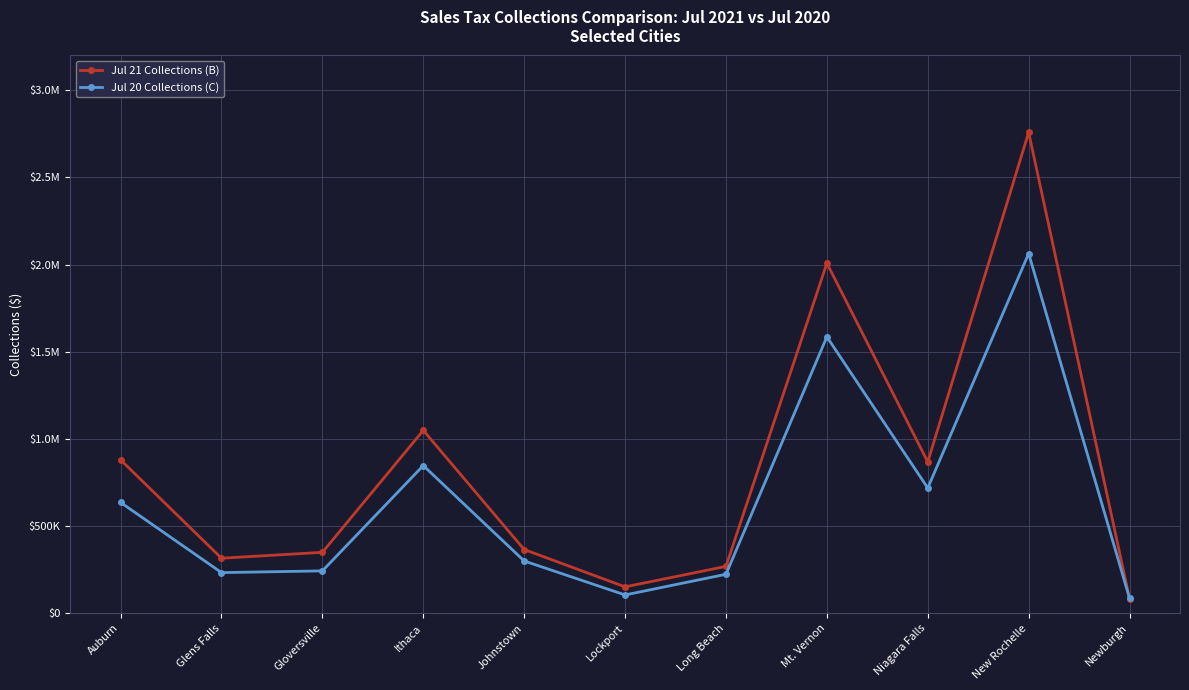

After their last crossing, which series has the higher values: Jul 20 Collections (C) or Jul 21 Collections (B)?

Jul 20 Collections (C)